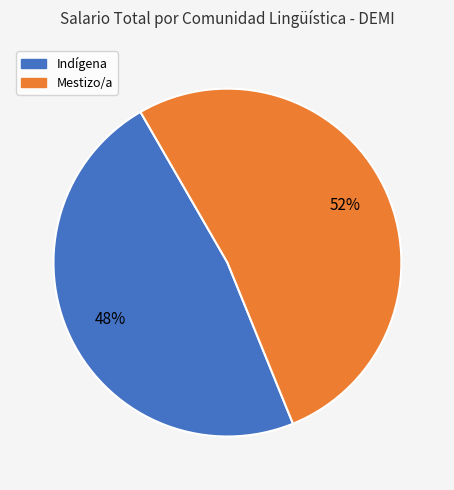

Is there any slice that represents more than half of the pie?

Yes